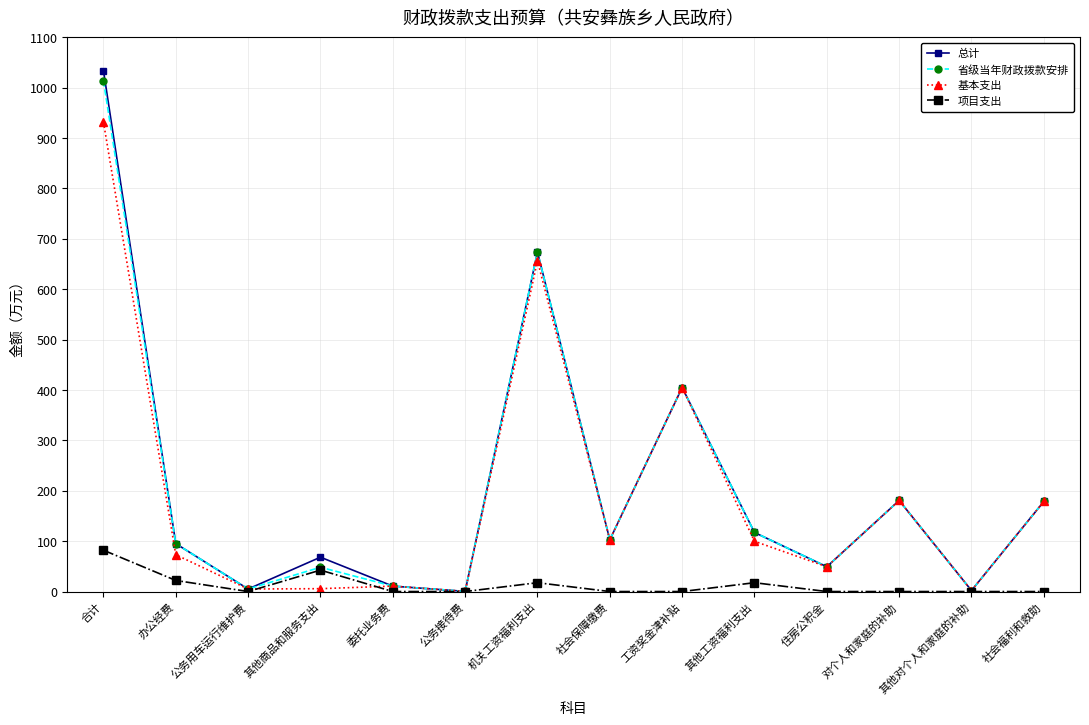

At how many categories does at least one series exceed 324?

3